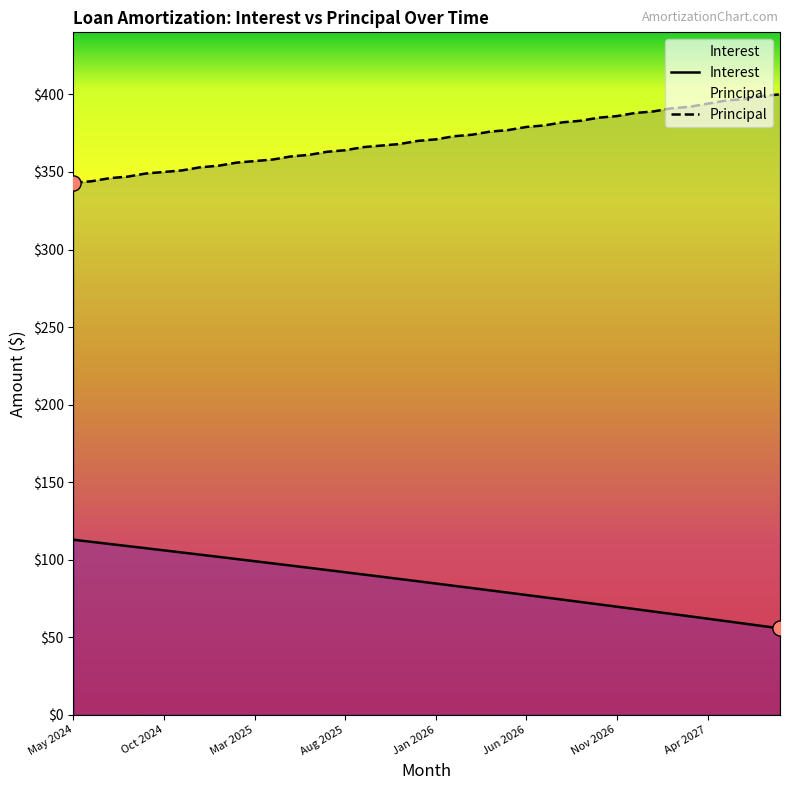

Is the value of Principal at 21 greater than the value of Interest at 14?

Yes